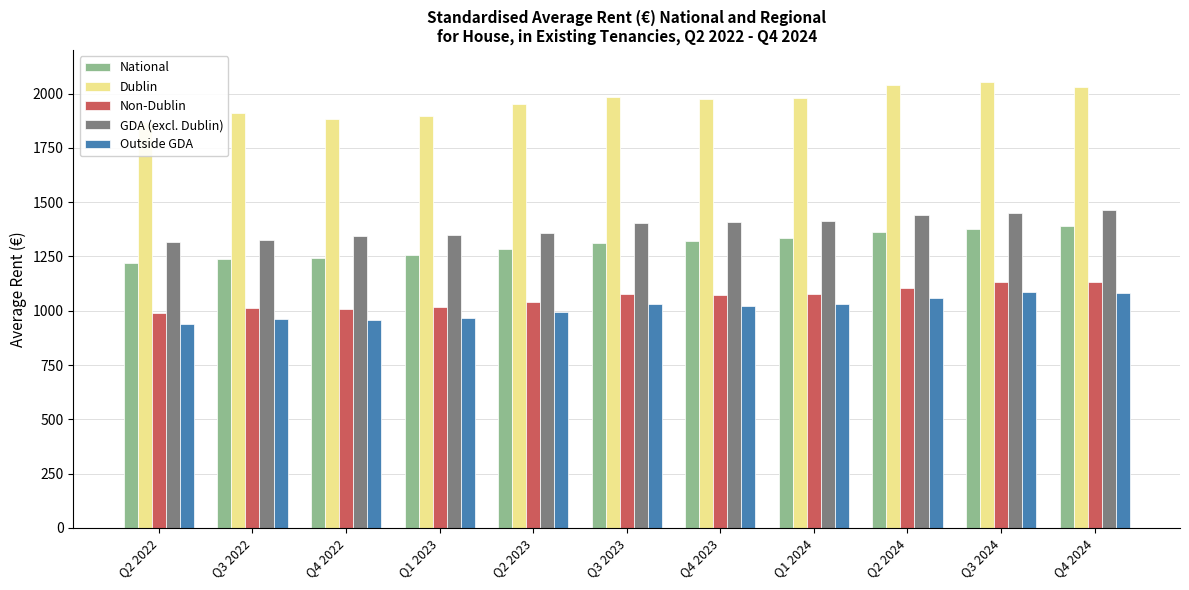

What is the difference between the National values at Q2 2023 and Q4 2024?

104.5